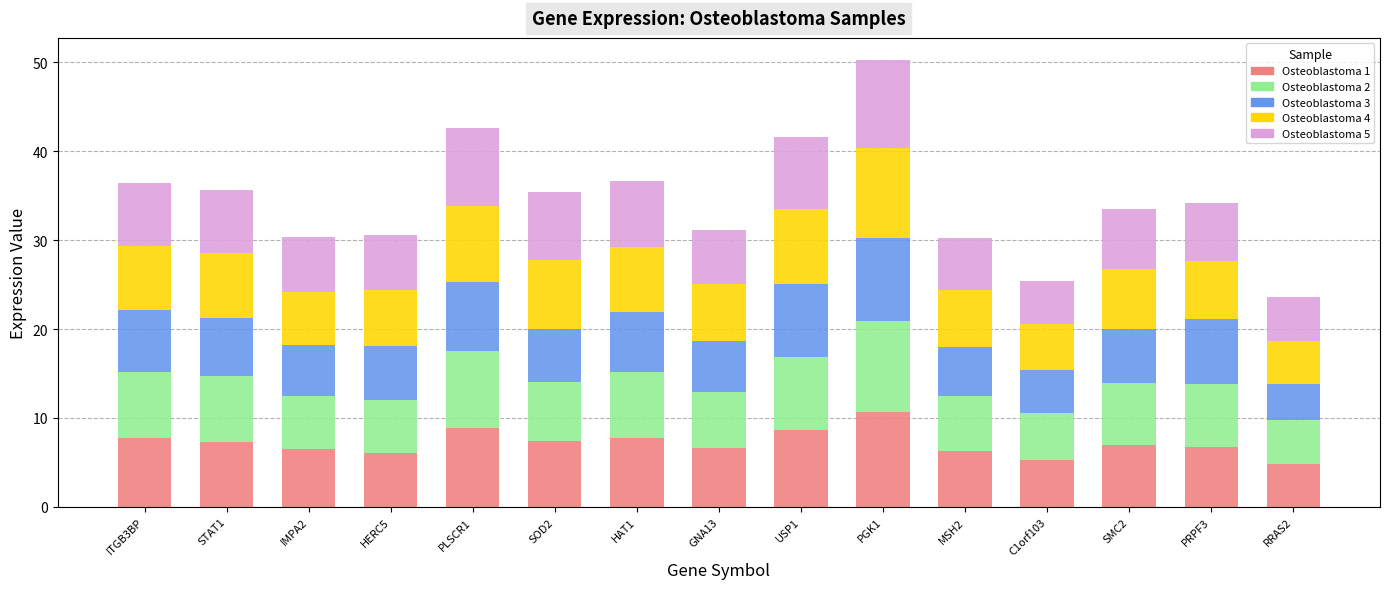

Count the number of categories in the chart.

15